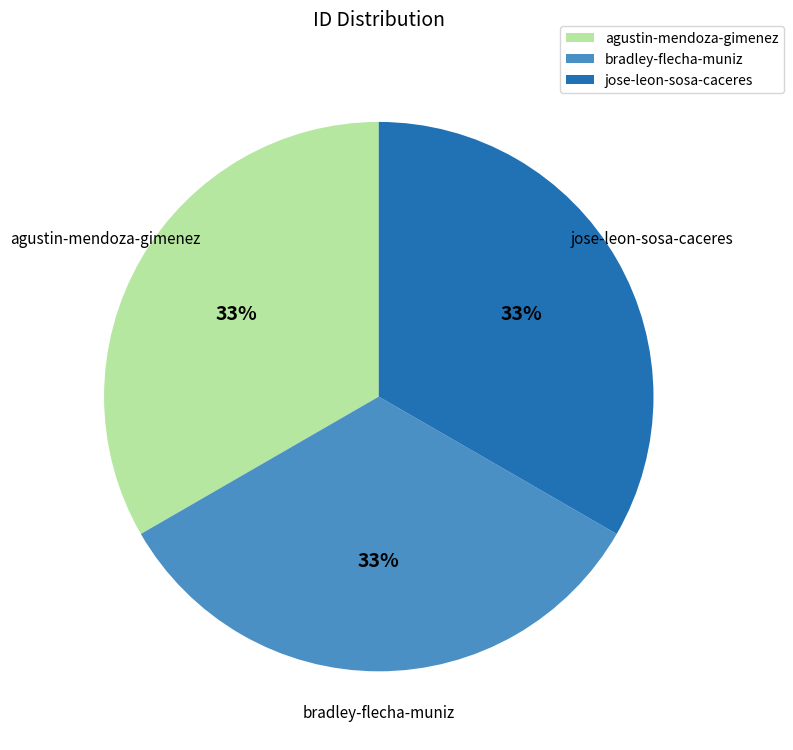

Is it true that bradley-flecha-muniz is 33% of the pie?

True